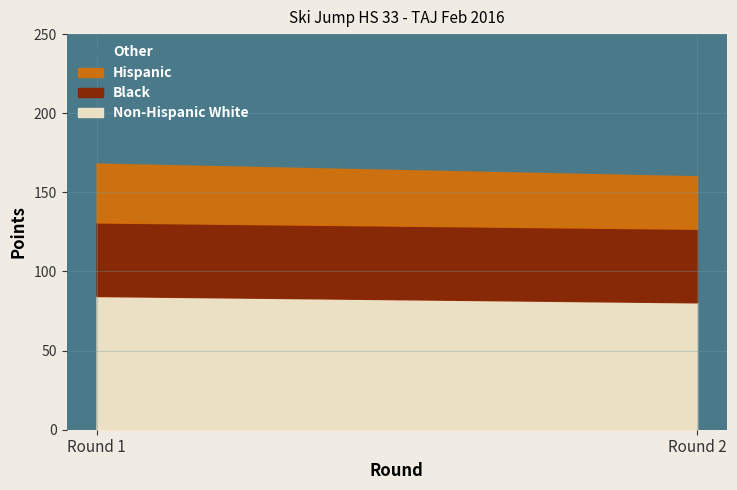

What is the lowest value of the Non-Hispanic White series?

80.5